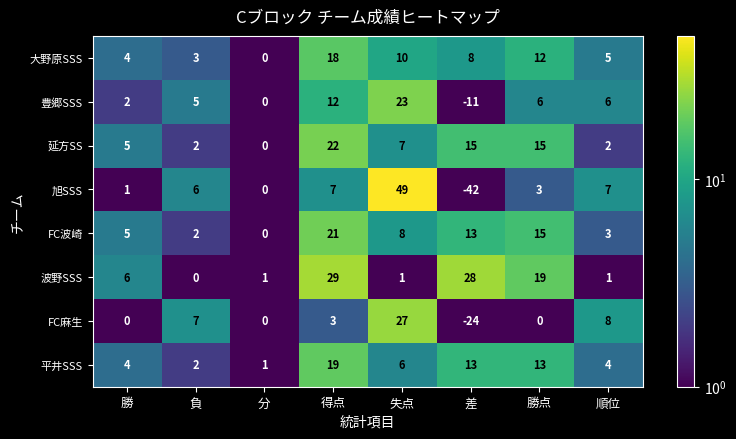

Between 負 and 分, which series saw the biggest shift?

FC麻生